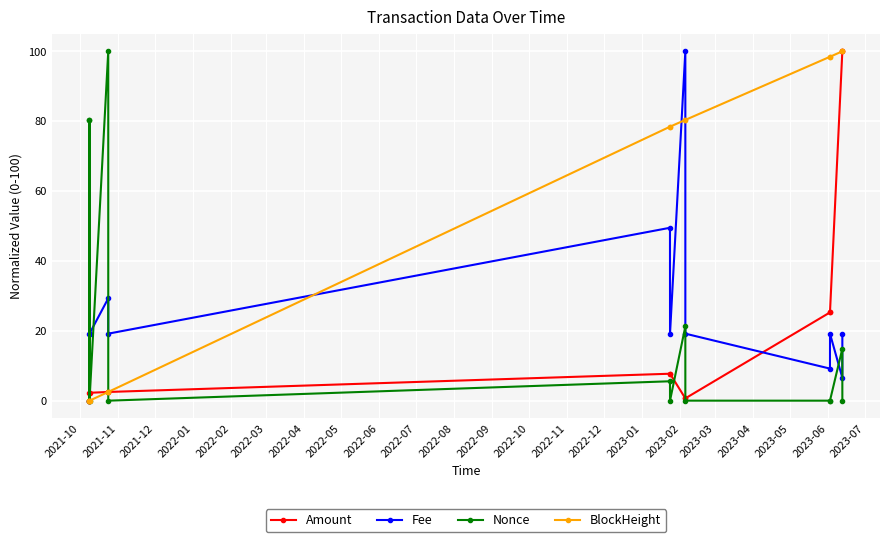

Which series has the largest total across all categories?

BlockHeight